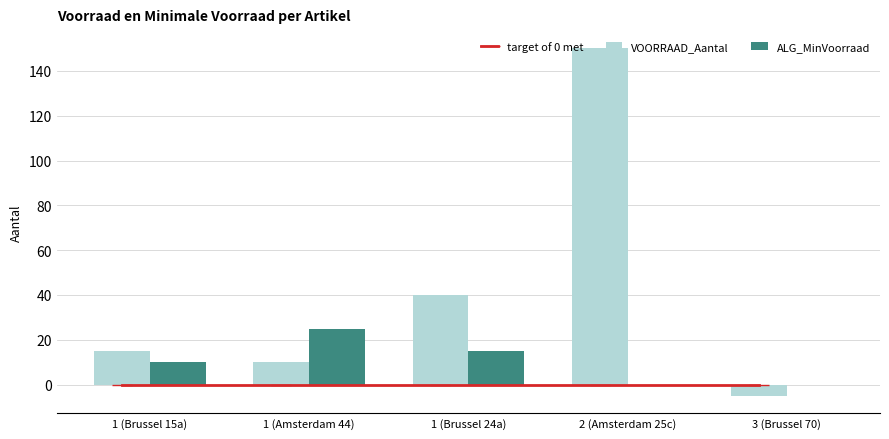

What position from the left is 3 (Brussel 70)?

5